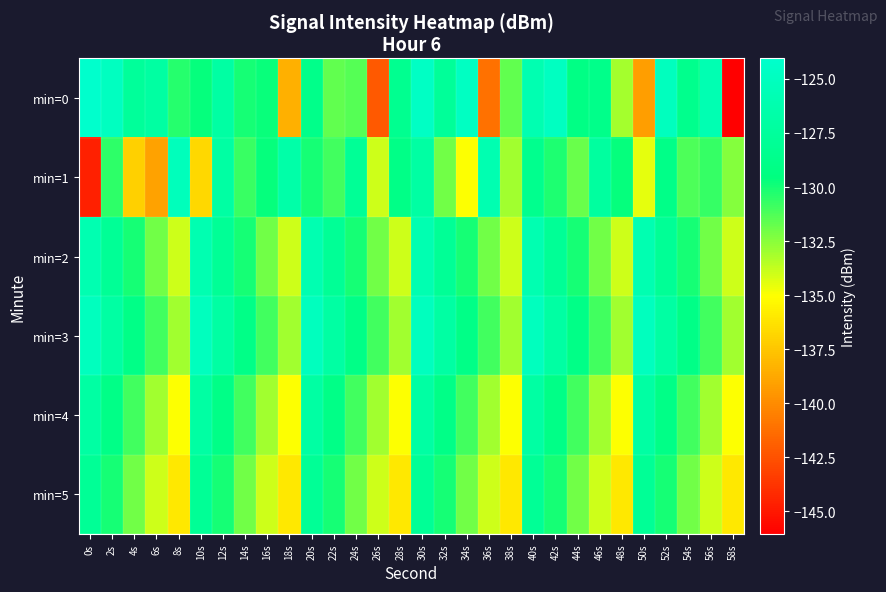

Which series has the largest total across all categories?

min=3